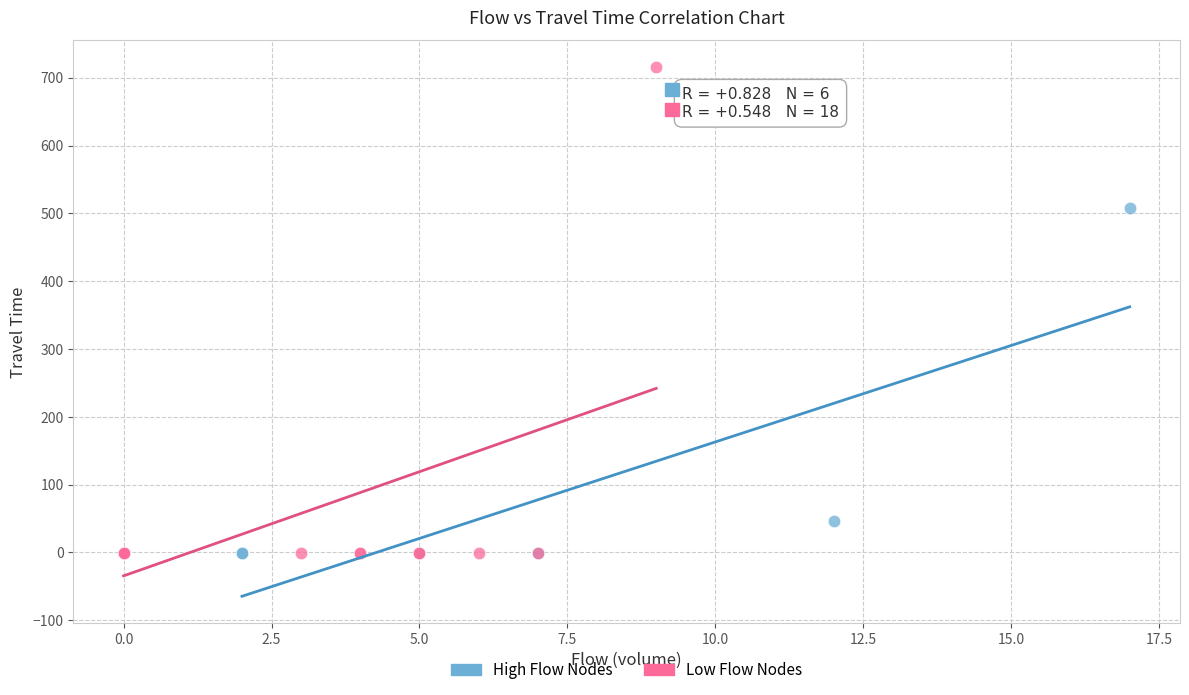

Which series contains the highest Y value?

Low Flow Nodes